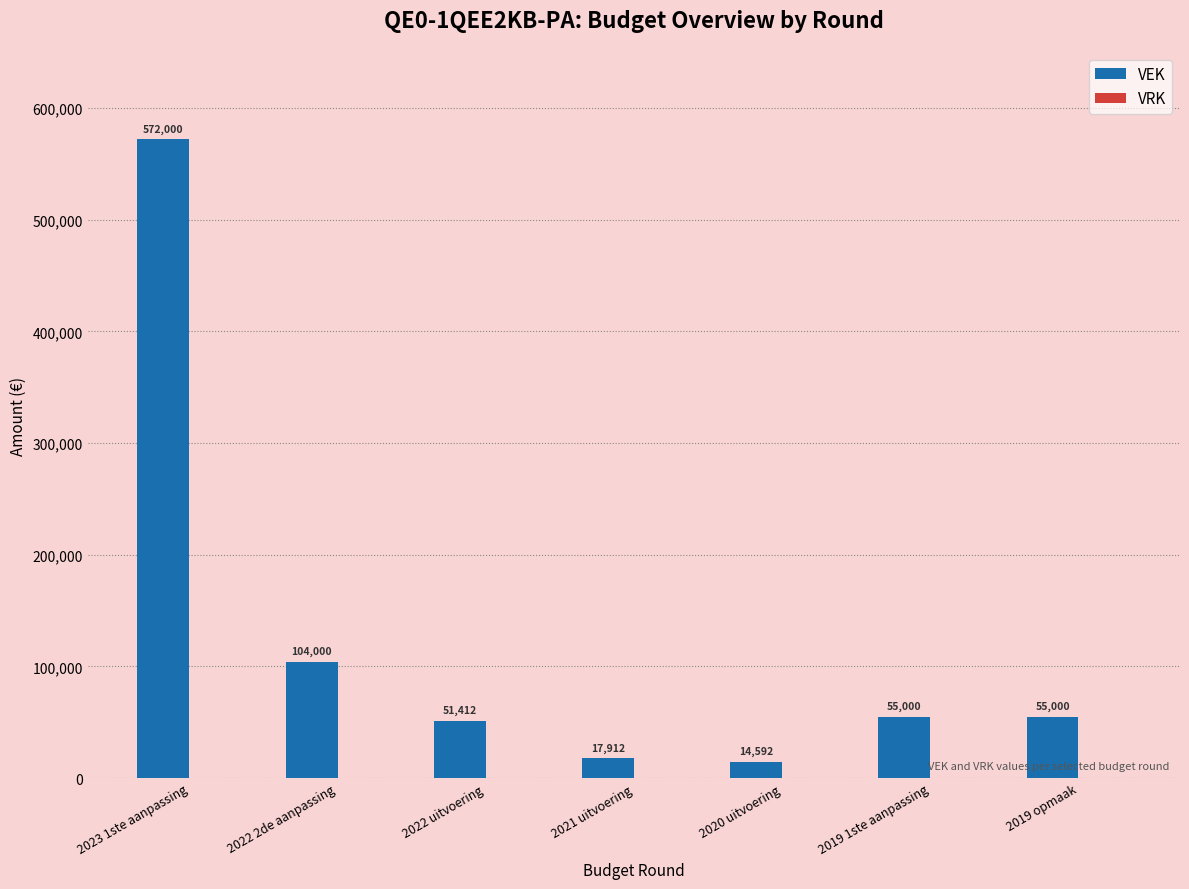

What value does the data have at 2022 2de aanpassing, to the nearest 100?

104000